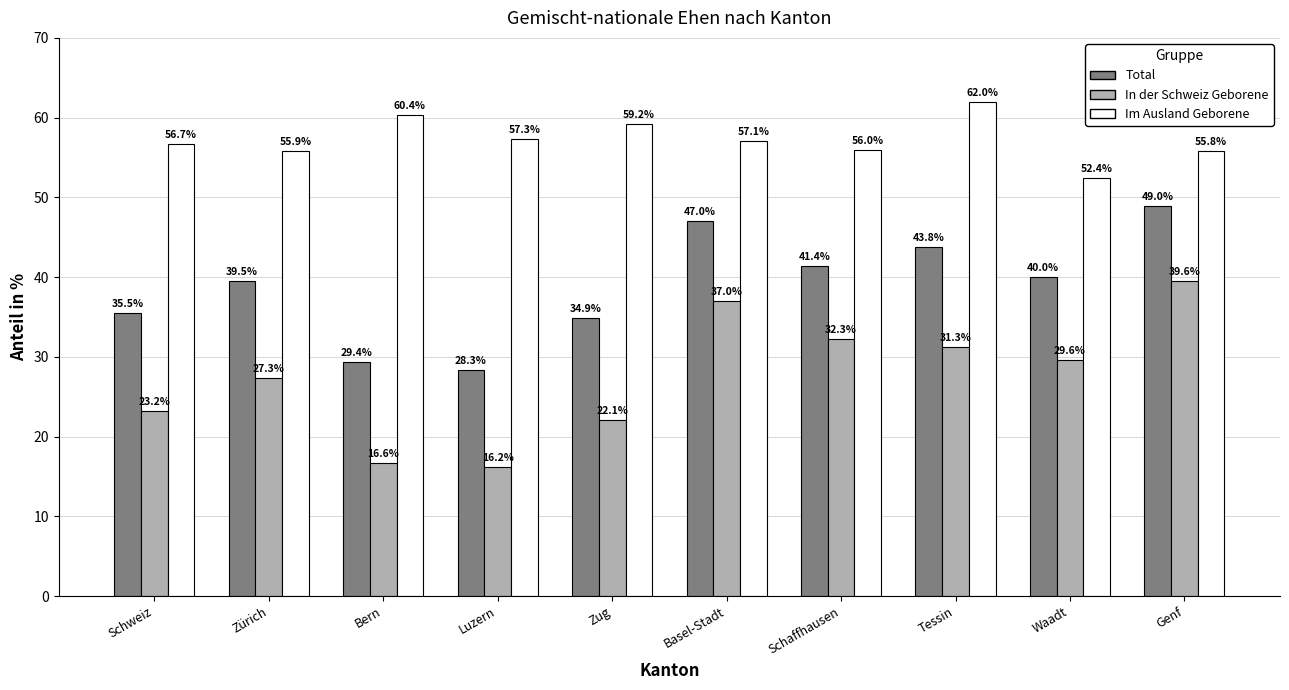

How many values in the In der Schweiz Geborene series are below 29?

5